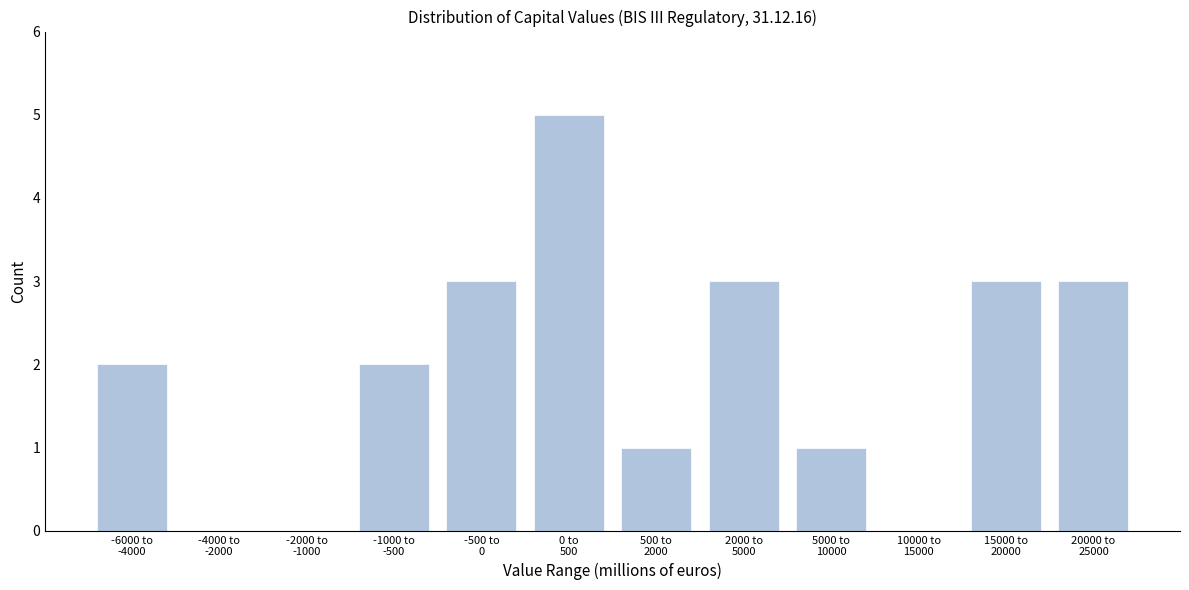

What is the maximum value shown in the chart?

5